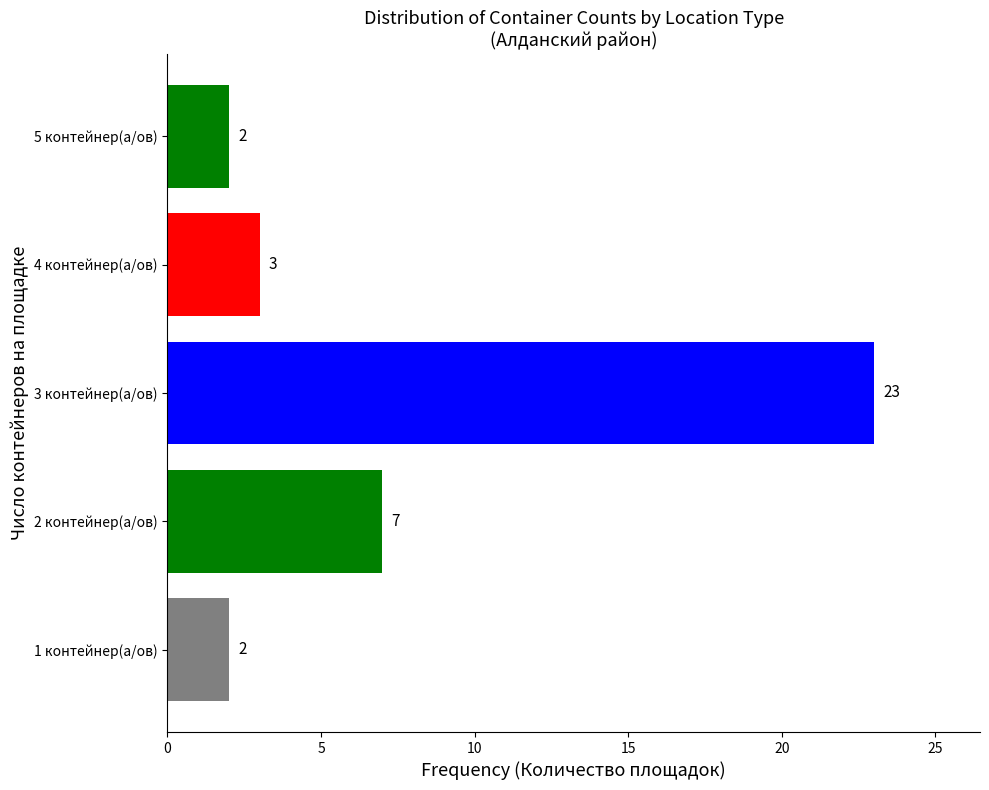

At which label is the value closest to 12?

2 контейнер(а/ов)